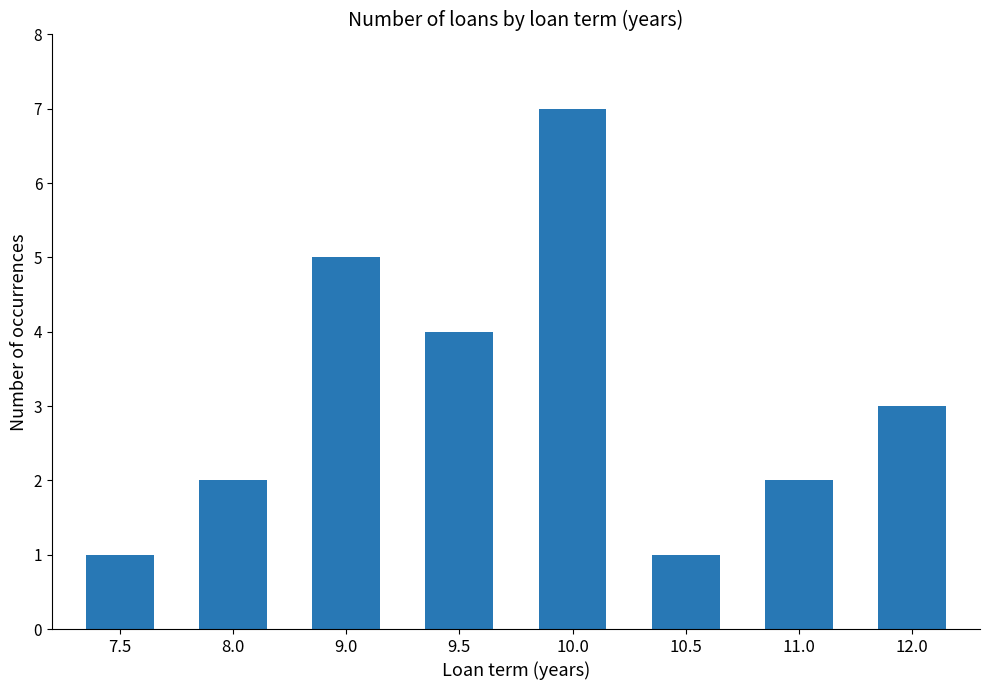

What is the maximum value shown in the chart?

7